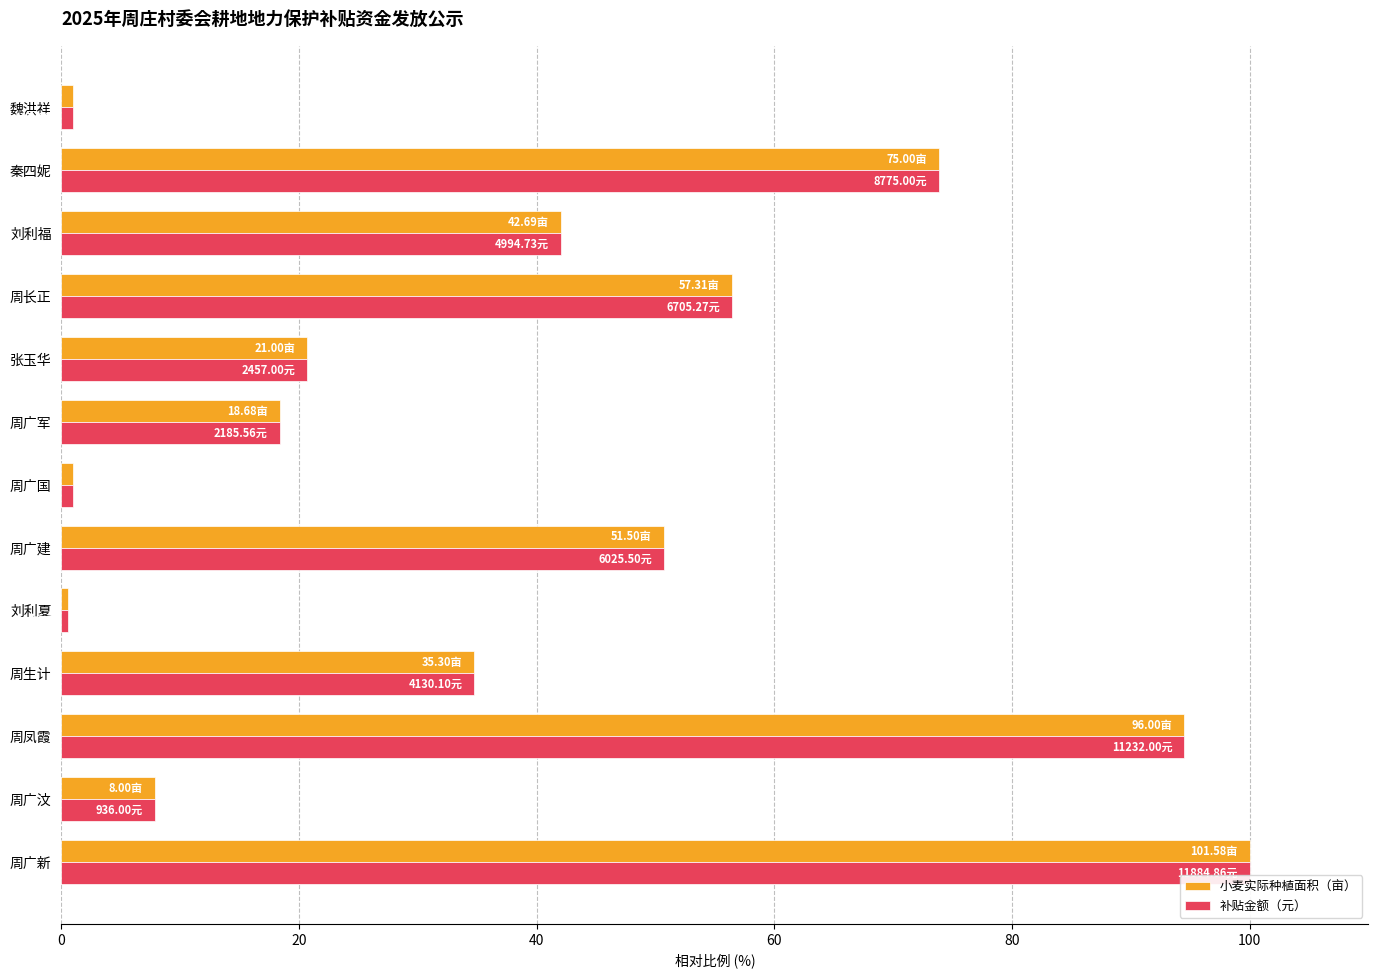

What are all the series names shown in the legend?

小麦实际种植面积（亩）, 补贴金额（元）